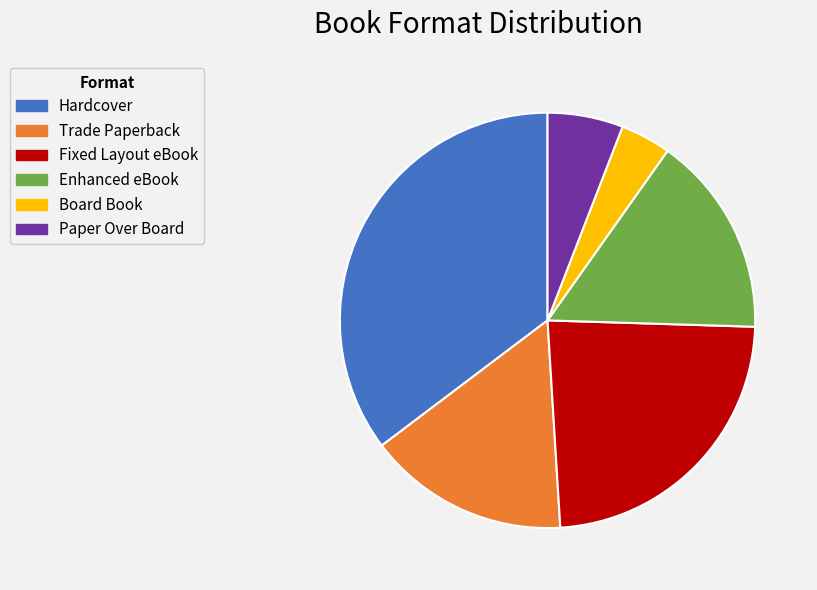

Does Board Book represent more than half of the total?

No